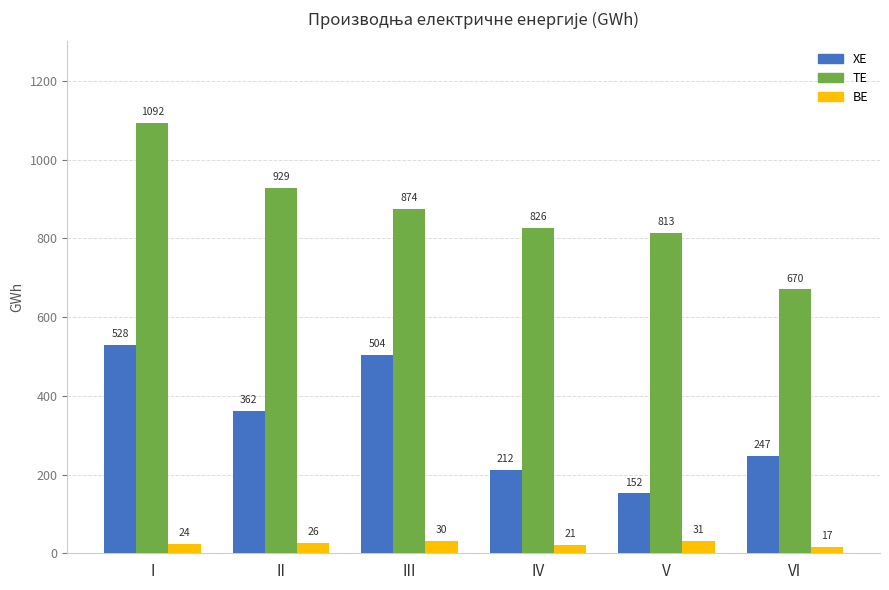

What is the smallest value displayed?

17.1